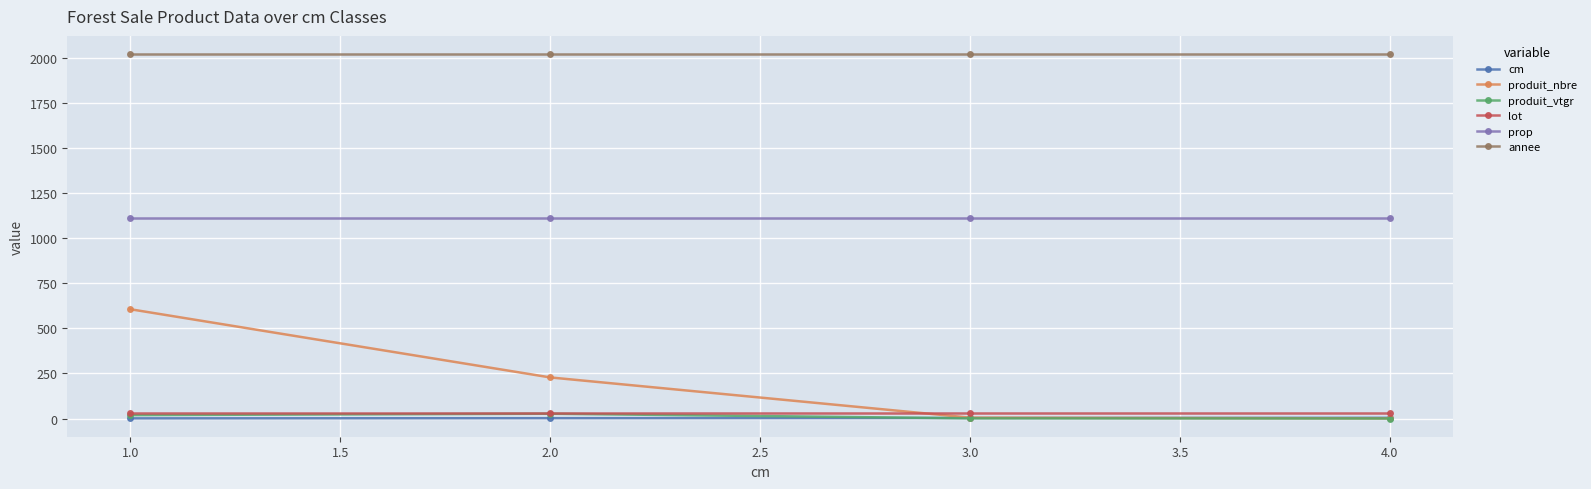

The value of produit_nbre at 2.0 is 370.1. True or false?

False